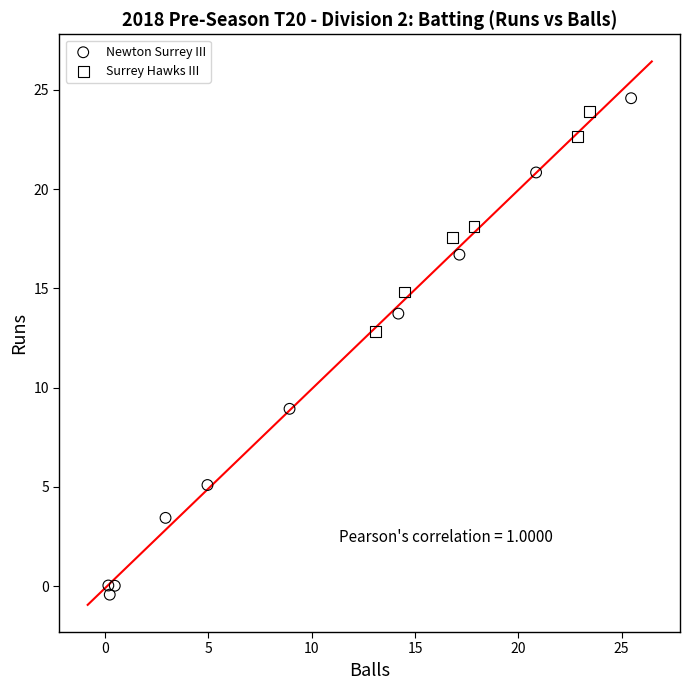

Which series has the widest spread of Y values?

Newton Surrey III